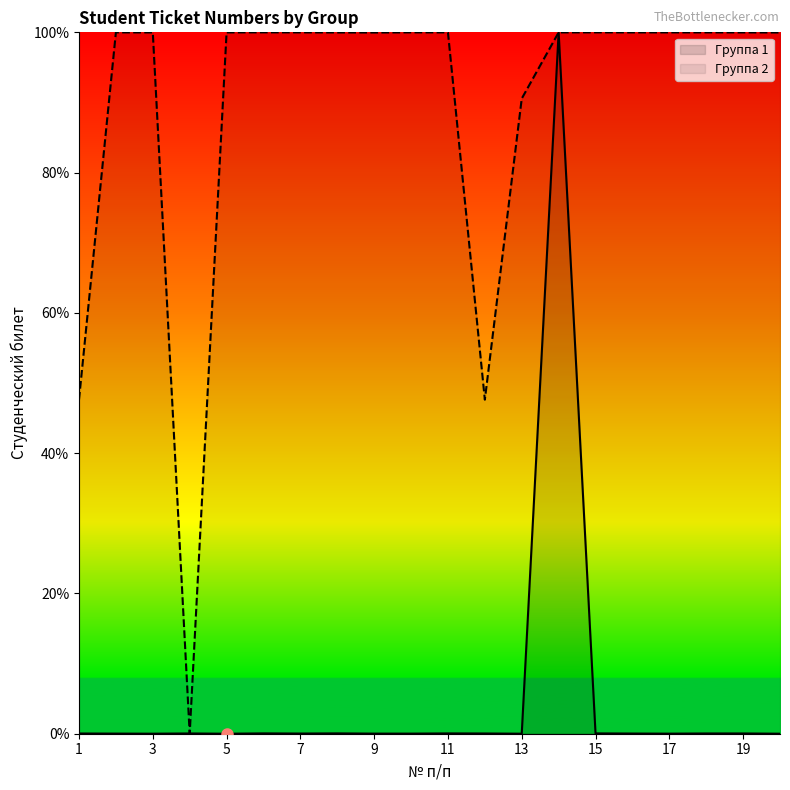

How many values in the Группа 2 series are below 99?

4